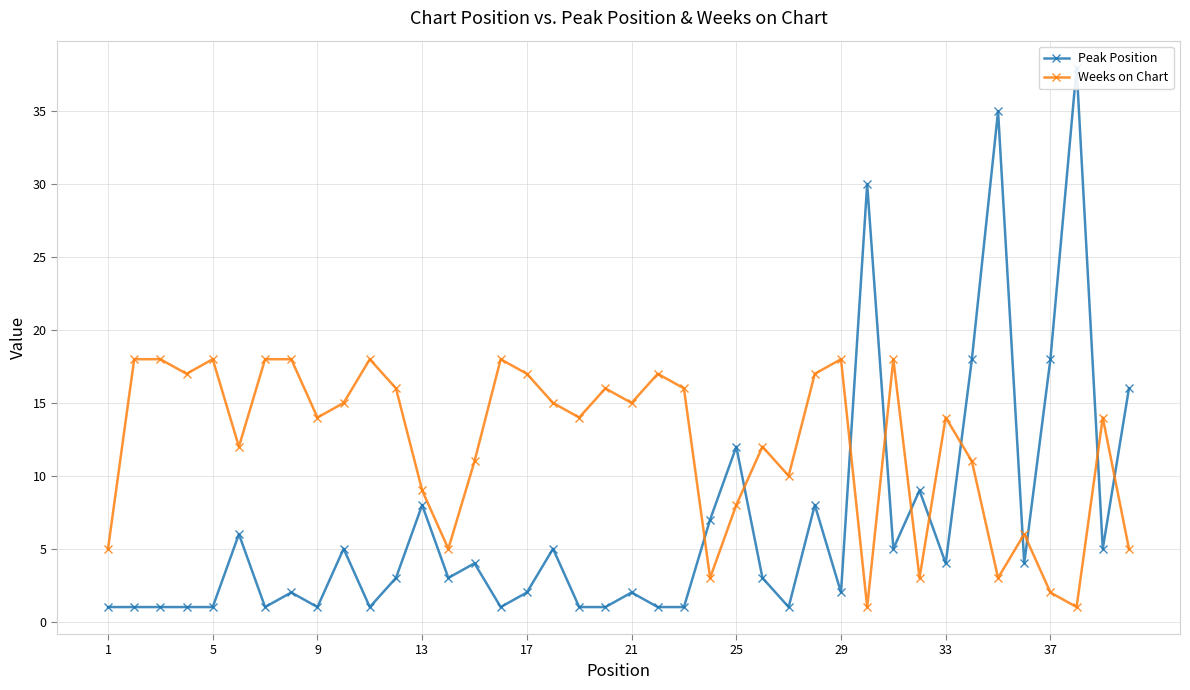

Reading left to right, what are all the values shown in this chart?

Peak Position: 1	1	1	1	1	6	1	2	1	5	1	3	8	3	4	1	2	5	1	1	2	1	1	7	12	3	1	8	2	30	5	9	4	18	35	4	18	38	5	16
Weeks on Chart: 5	18	18	17	18	12	18	18	14	15	18	16	9	5	11	18	17	15	14	16	15	17	16	3	8	12	10	17	18	1	18	3	14	11	3	6	2	1	14	5